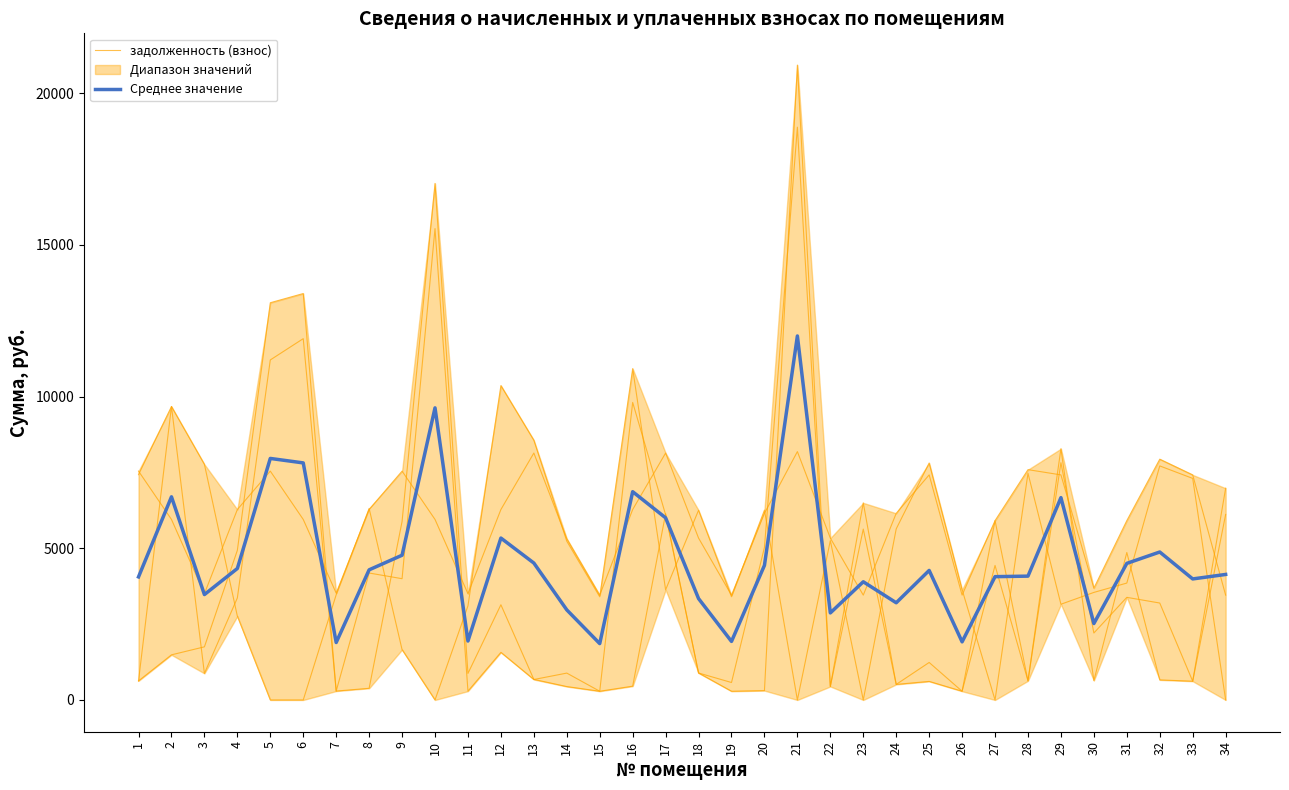

Reading right to left, what are all the values shown in this chart?

задолженность (взнос): 34=6117.1	33=618.4	32=3196.1	31=3383.5	30=2208.0	29=7822.5	28=631.6	27=4435.2	26=287.3	25=1236.8	24=512.8	23=5634.0	22=444.8	21=18884.4	20=5030.0	19=576.0	18=889.6	17=6105.6	16=9810.0	15=288.0	14=886.4	13=674.4	12=1569.6	11=292.0	10=15541.5	9=3998.5	8=4185.6	7=293.6	6=11912.0	5=11210.4	4=3364.1	3=876.0	2=9675.8	1=628.8
Среднее значение: 34=4138.6	33=3990.6	32=4878.4	31=4503.4	30=2520.0	29=6670.9	28=4083.0	27=4065.6	26=1916.8	25=4270.8	24=3205.0	23=3897.0	22=2870.4	21=12001.2	20=4438.0	19=1930.5	18=3342.9	17=6004.8	16=6867.0	15=1858.5	14=2970.5	13=4514.6	12=5338.3	11=1943.6	10=9630.7	9=4772.4	8=4290.9	7=1894.6	6=7816.0	5=7963.2	4=4335.2	3=3475.3	2=6697.9	1=4057.7